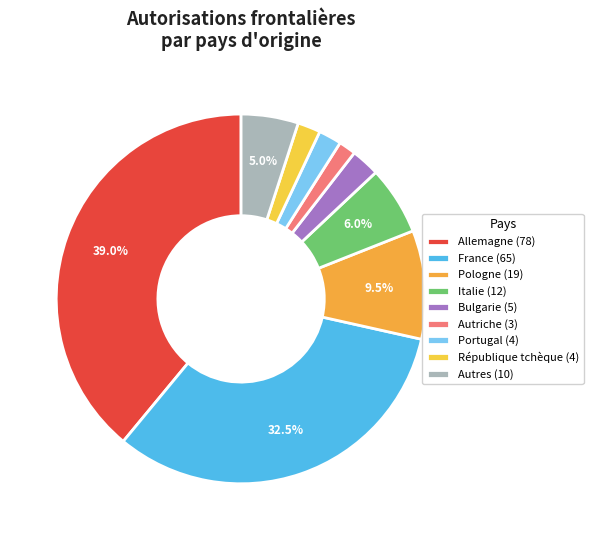

To the nearest percent, what portion does Autriche represent?

2%